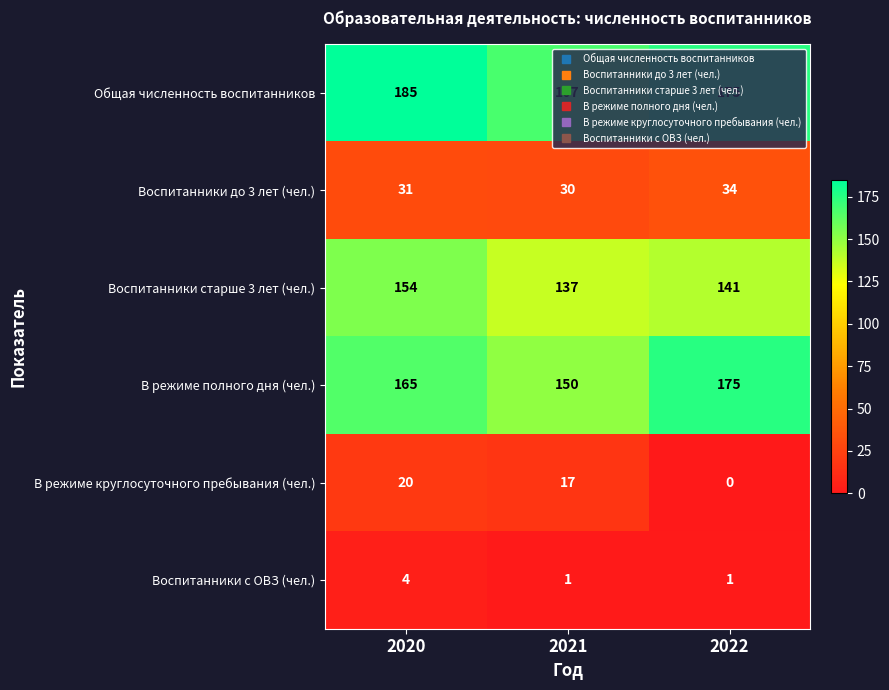

At which category is the sum across all series the highest?

2020